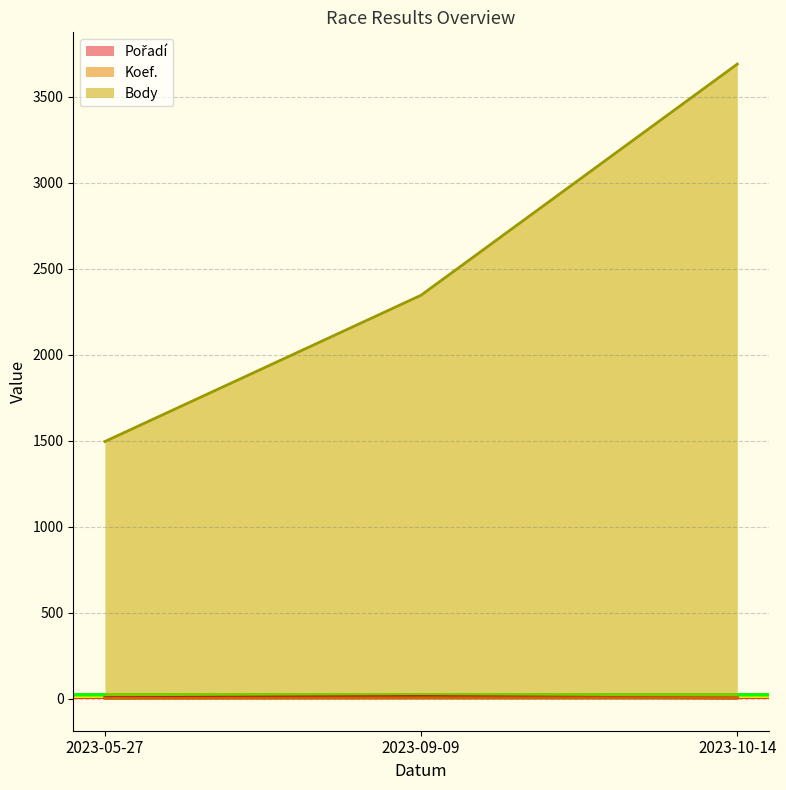

Does the chart display data point markers on the line(s)?

No